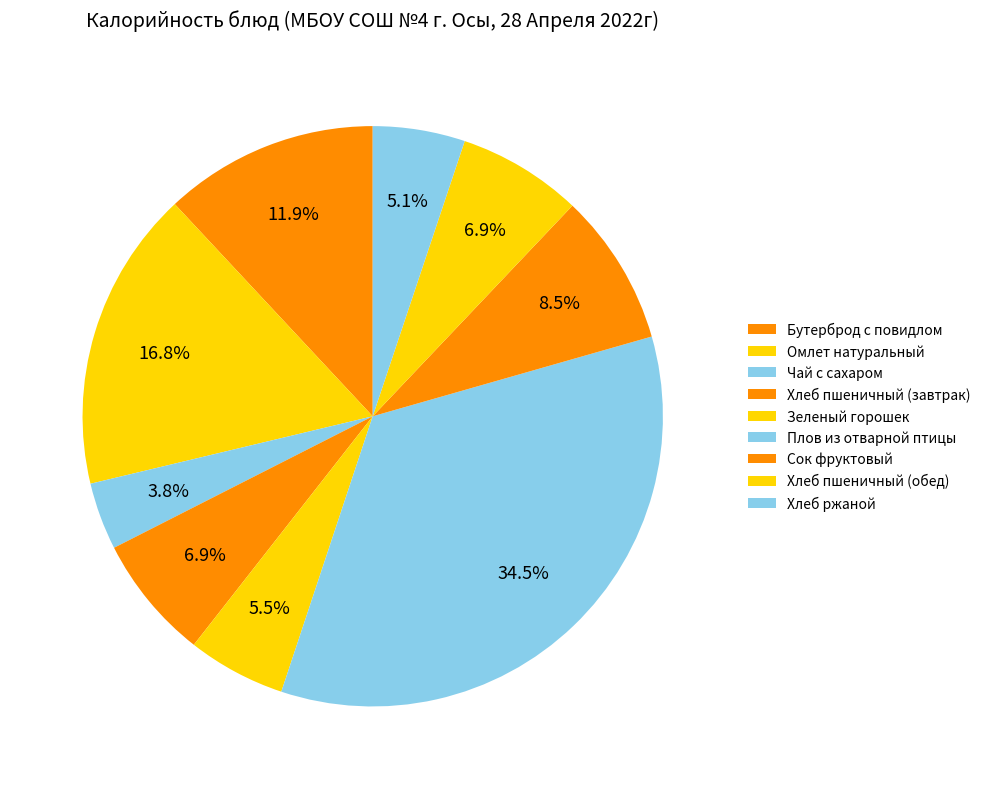

What is the smallest slice in the pie chart?

Чай с сахаром